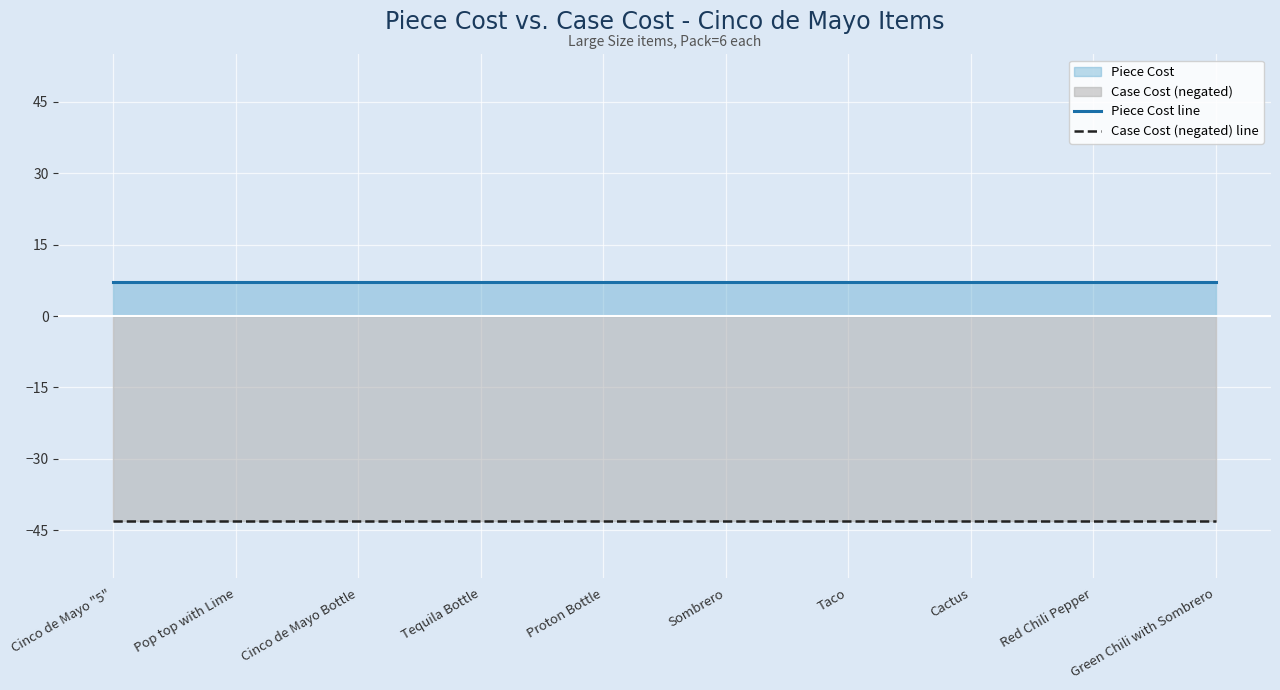

Rank the categories by Piece Cost line value from lowest to highest.

Cinco de Mayo "5", Pop top with Lime, Cinco de Mayo Bottle, Tequila Bottle, Proton Bottle, Sombrero, Taco, Cactus, Red Chili Pepper, Green Chili with Sombrero